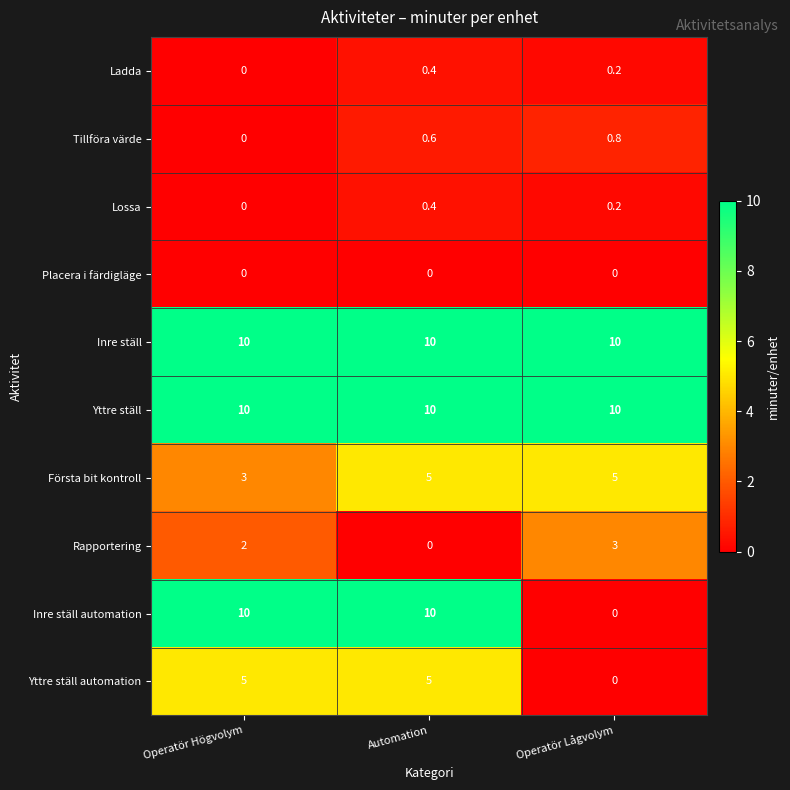

Rank the categories by Rapportering value from highest to lowest.

Operatör Lågvolym, Operatör Högvolym, Automation